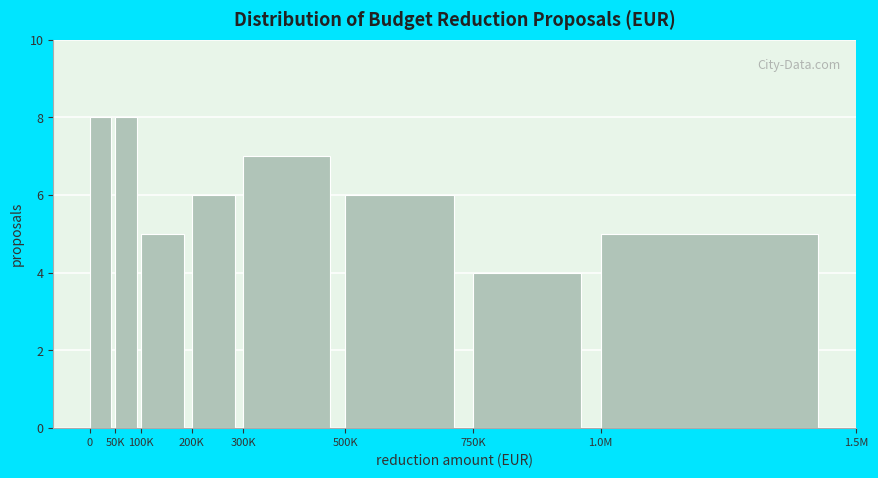

Reading left to right, what are all the values shown in this chart?

8	8	5	6	7	6	4	5